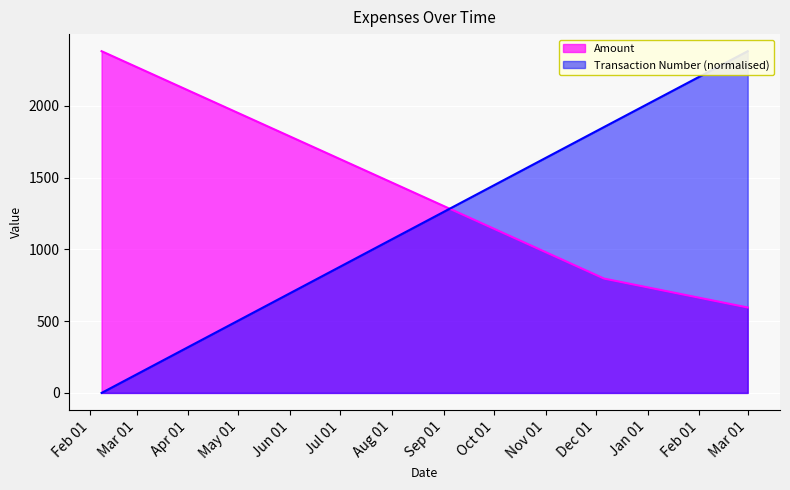

At how many categories does at least one series exceed 442?

3